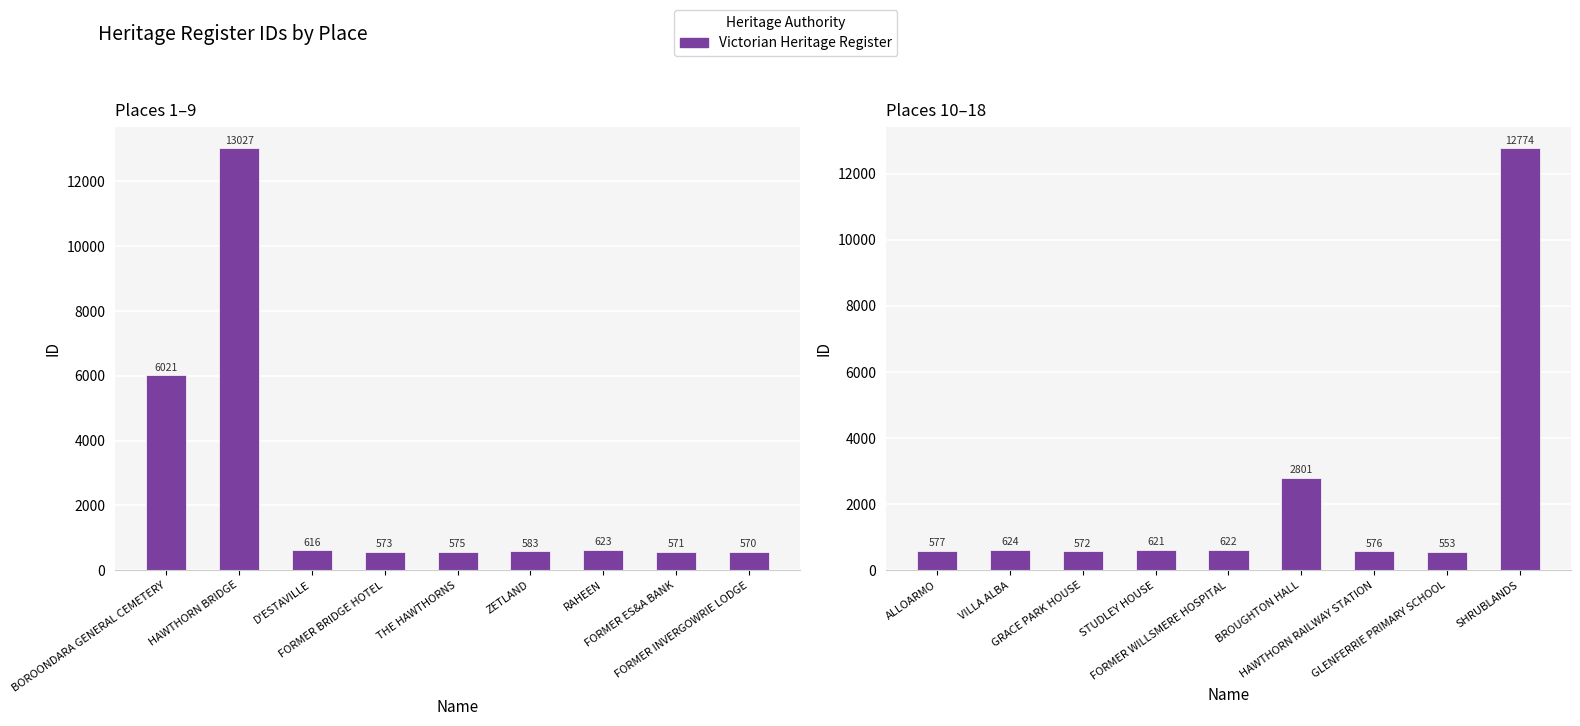

What is the value of the 6th bar from the left?

2801